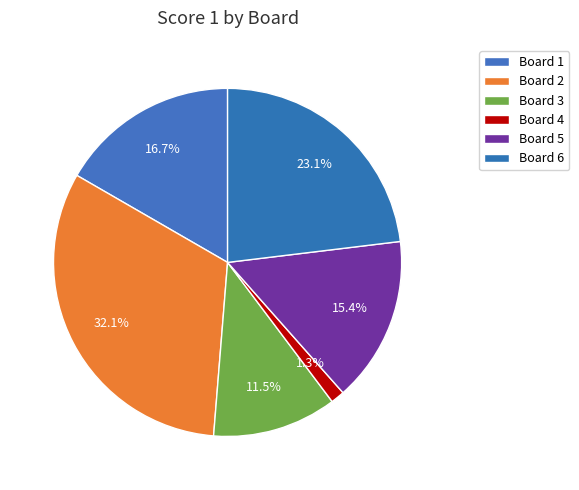

What percentage is the Board 3 slice, to the nearest percent?

12%